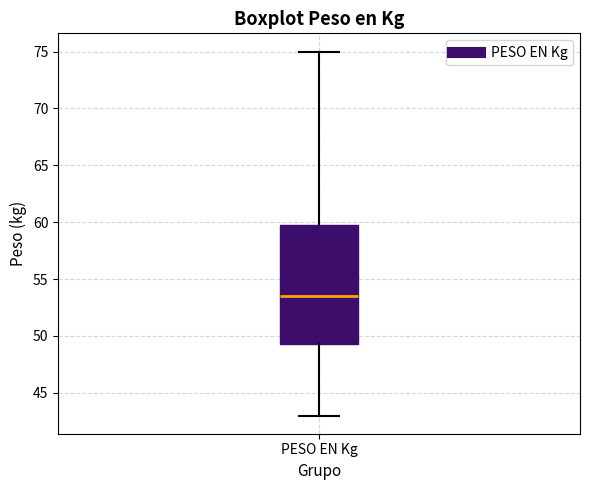

Read this box plot against the y-axis: the position of the median line, the range covered by the box, and the ends of both whiskers. The values are not printed on the chart, so give them approximately, as read against the axis.

median 53.5, box 49.5 to 60.0, whiskers 43.0 to 75.0